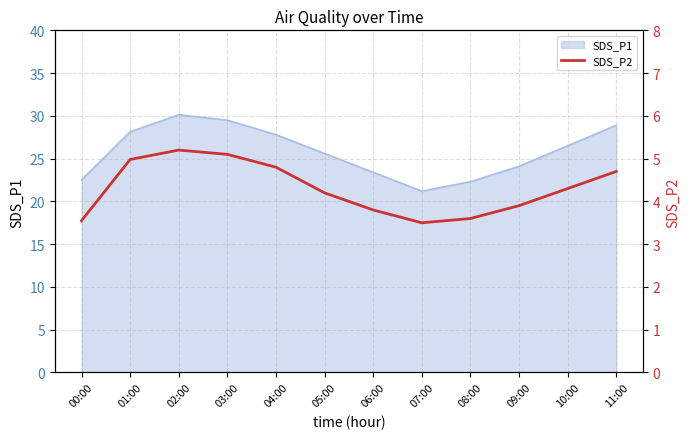

At which category does the chart reach its minimum across all series?

07:00